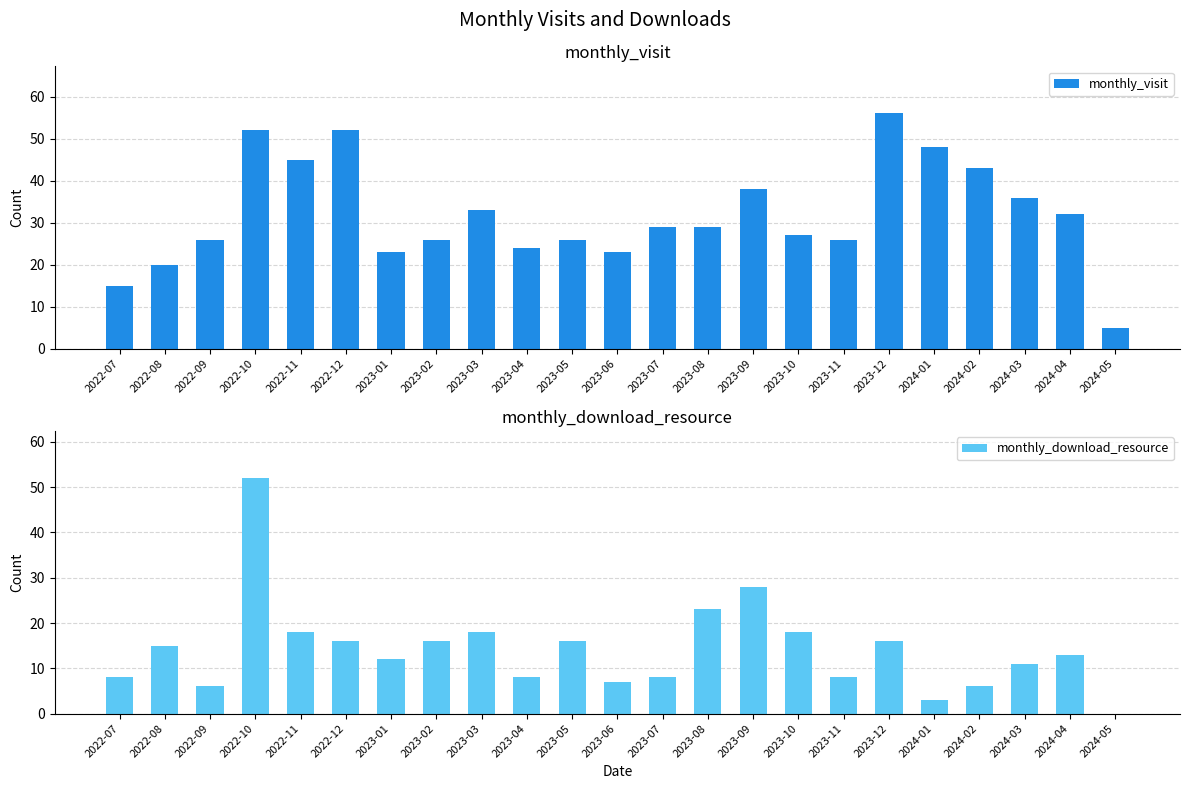

True or false: monthly_download_resource has a value of 3 at 2024-02.

False